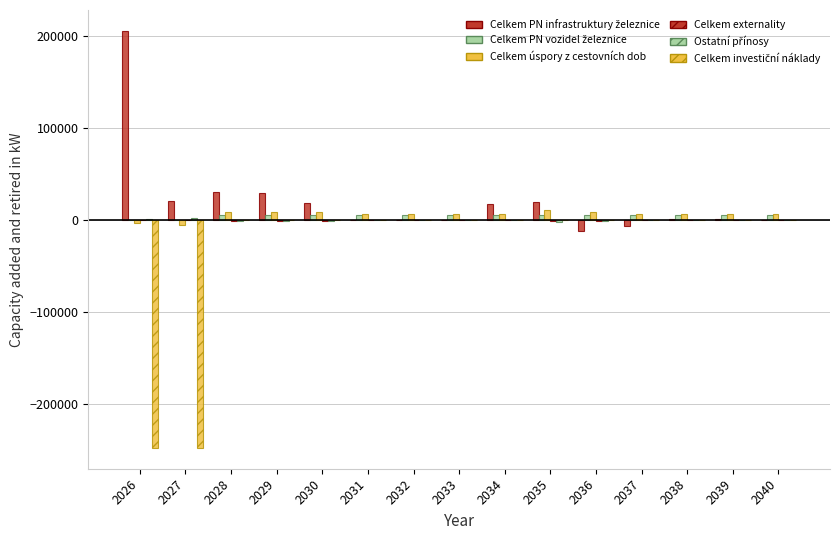

Is the value of Celkem PN vozidel železnice at 2026 greater than the value of Celkem úspory z cestovních dob at 2036?

No